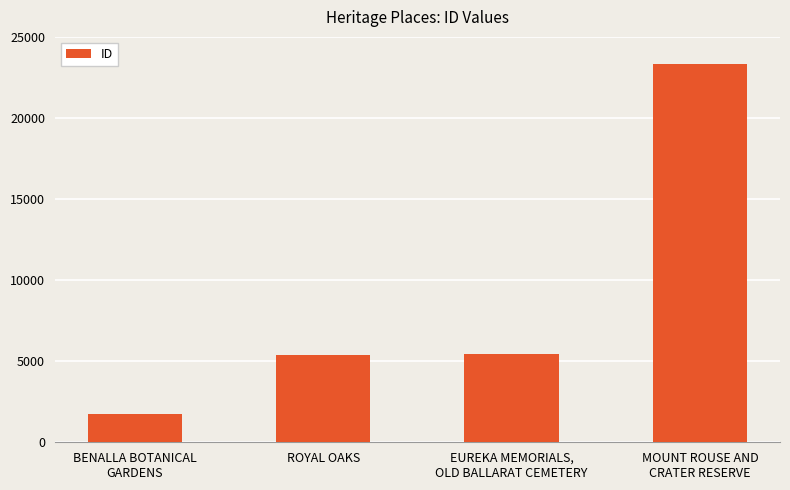

How many categories are shown in the chart?

4